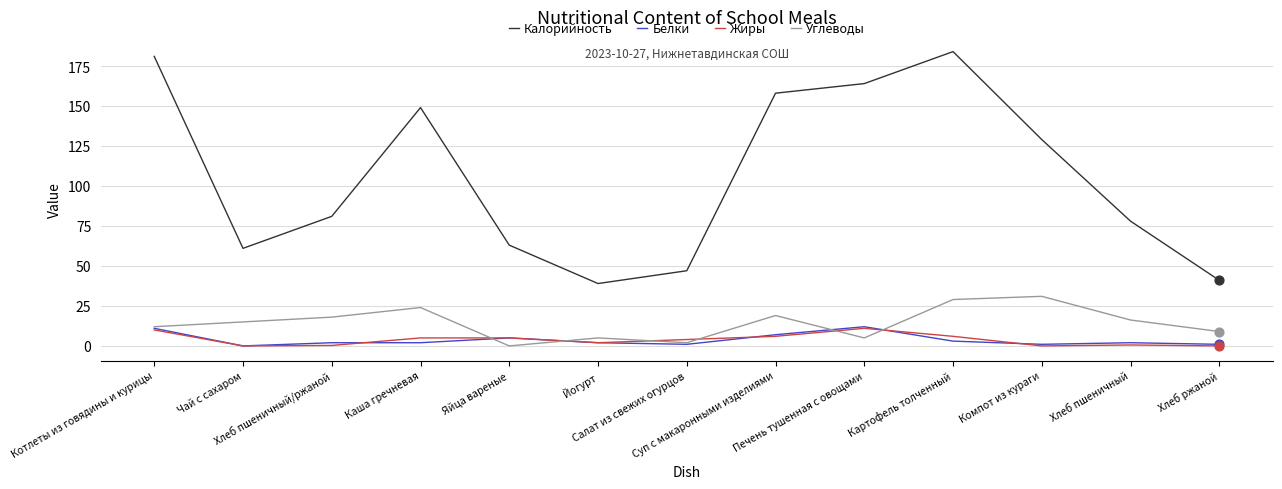

Which series has the largest total across all categories?

Калорийность